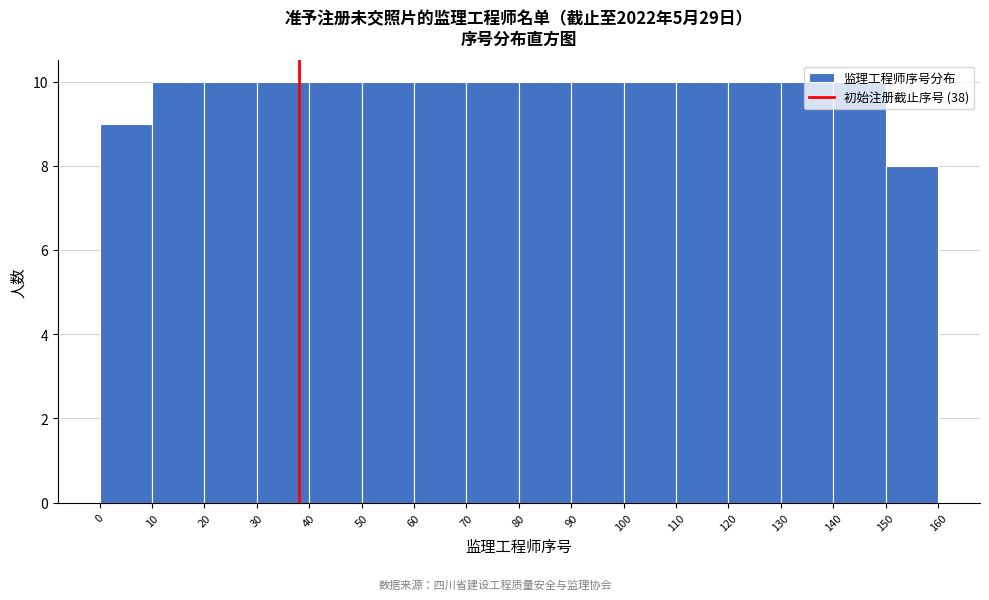

What is the height of the bar covering 130 to 140 on the x-axis? The values are not printed on the chart, so give them approximately, as read against the axis.

10